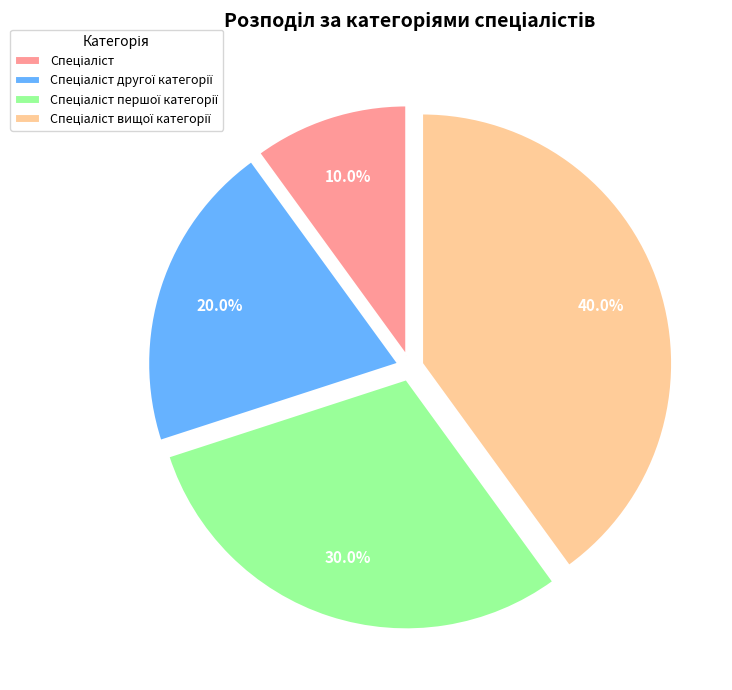

Is there a majority slice in this chart?

No